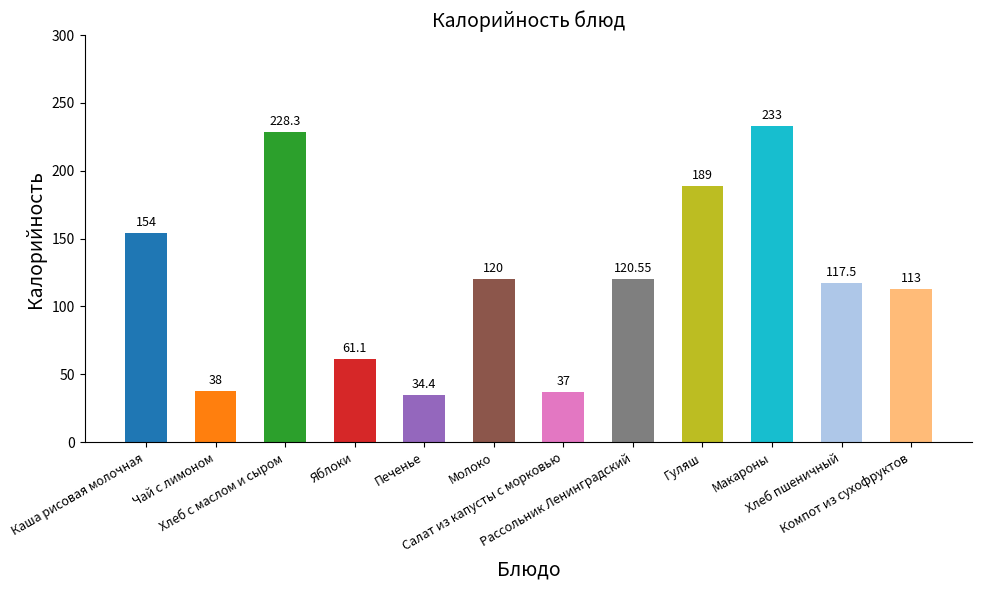

What is the label of the 3rd bar from the right?

Макароны